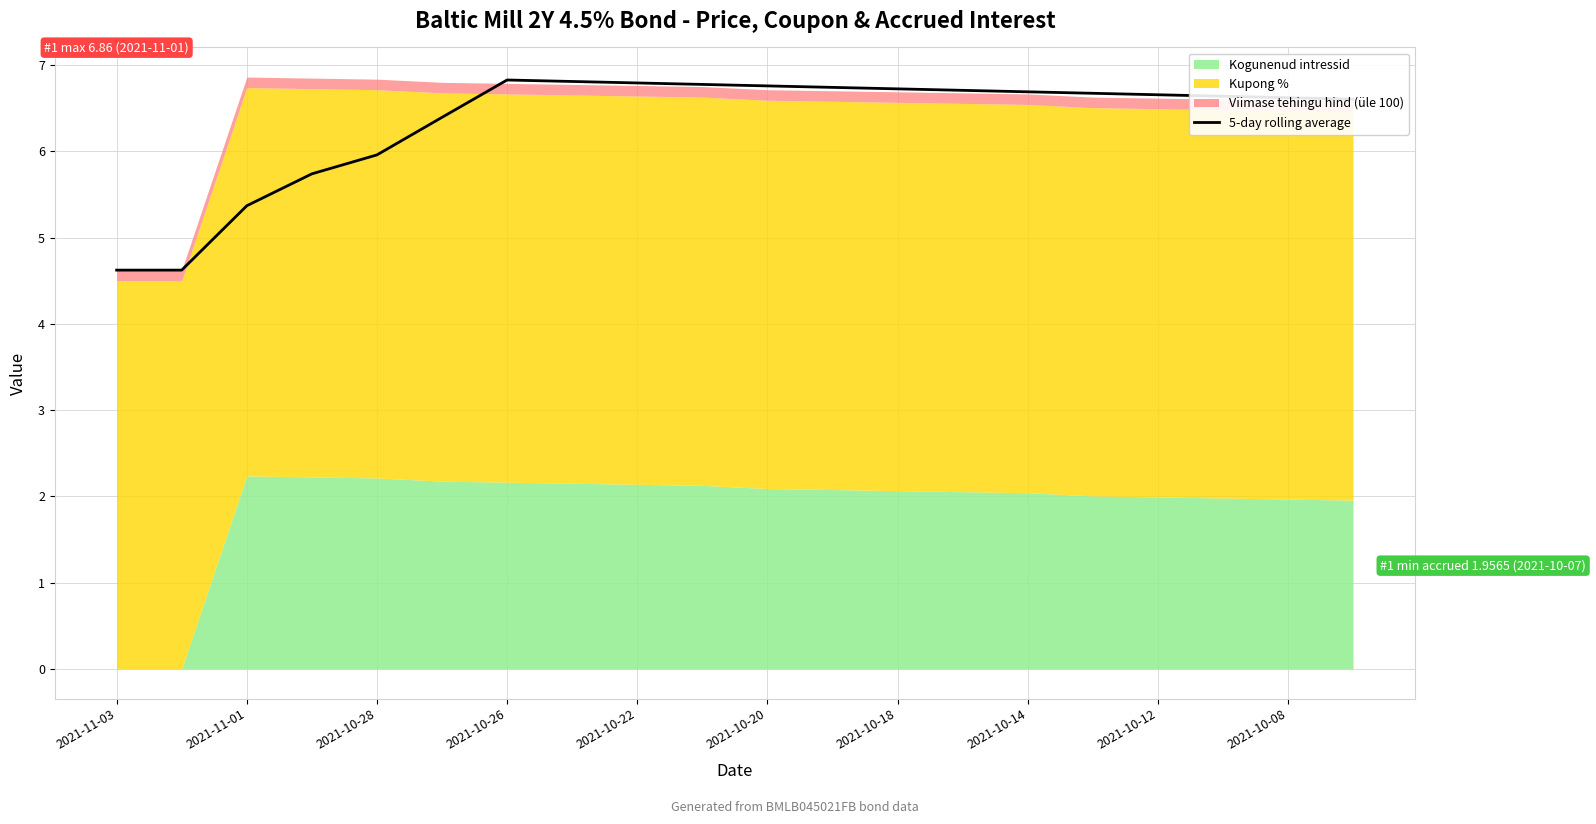

True or false: 5-day rolling average has a value of 8.1 at 2021-10-28.

False